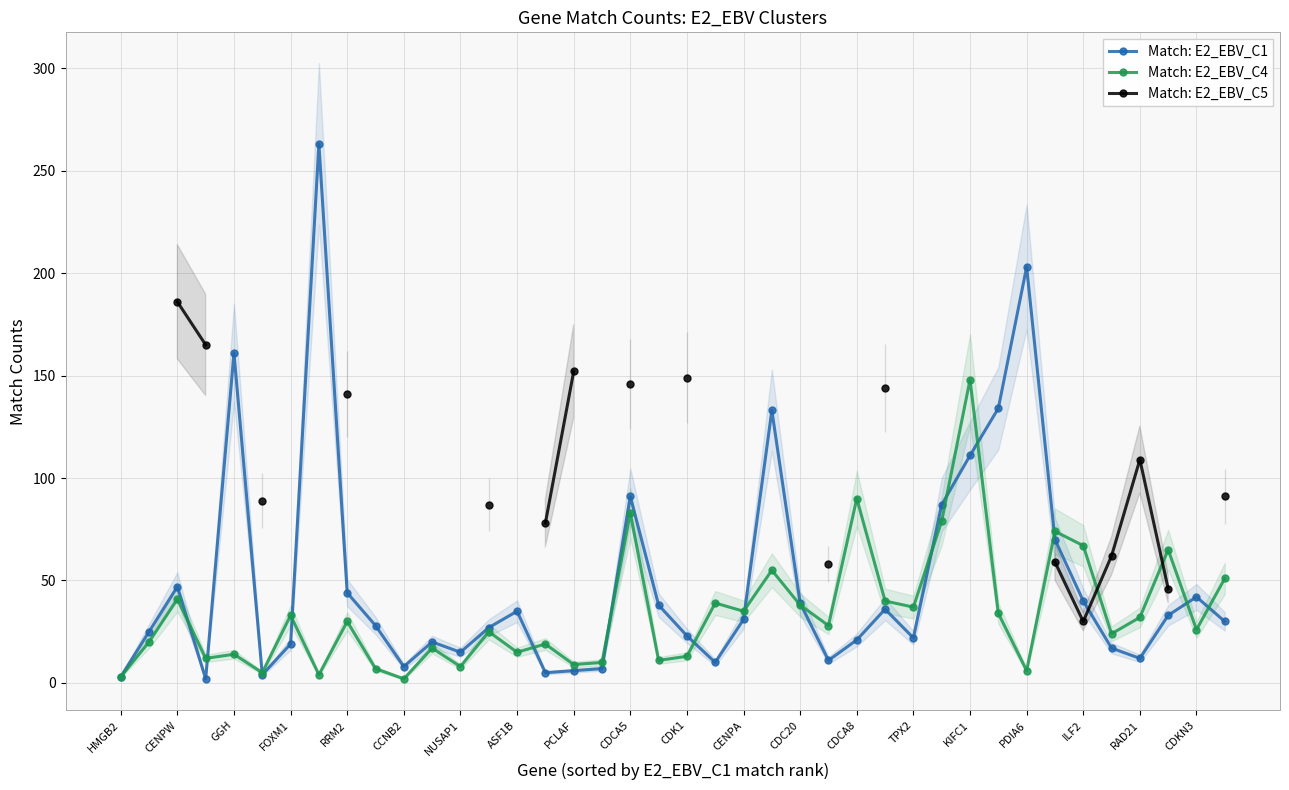

Which category has the highest value in the Match: E2_EBV_C4 series?

KIFC1